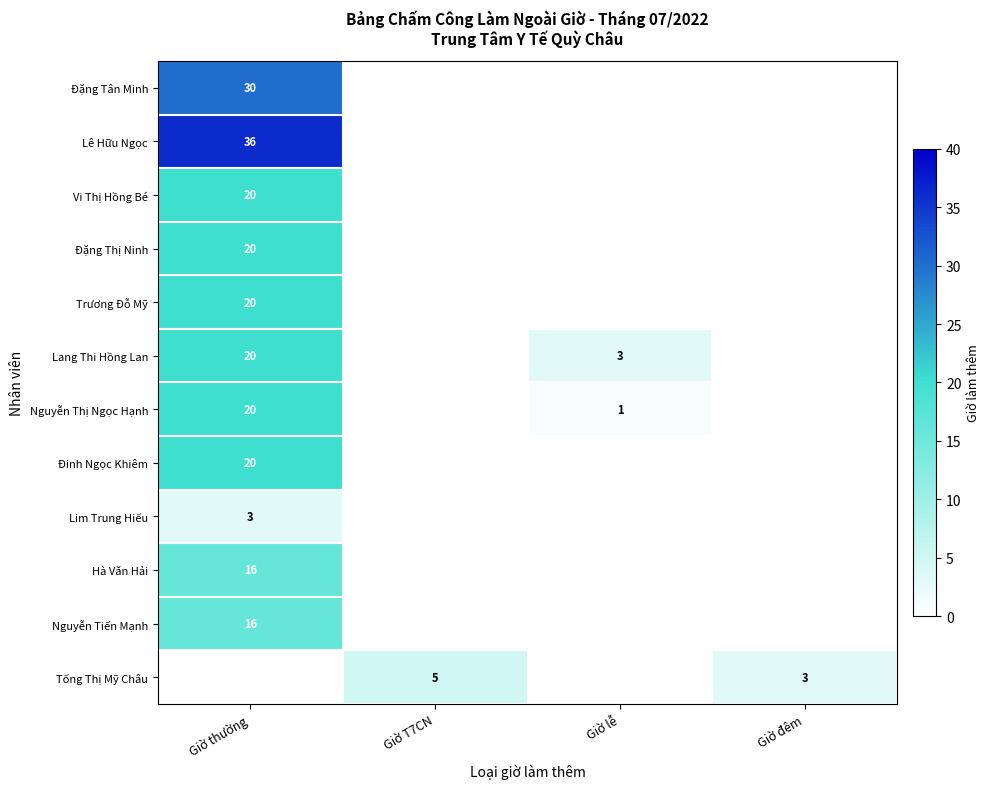

How many distinct data groups are displayed?

12